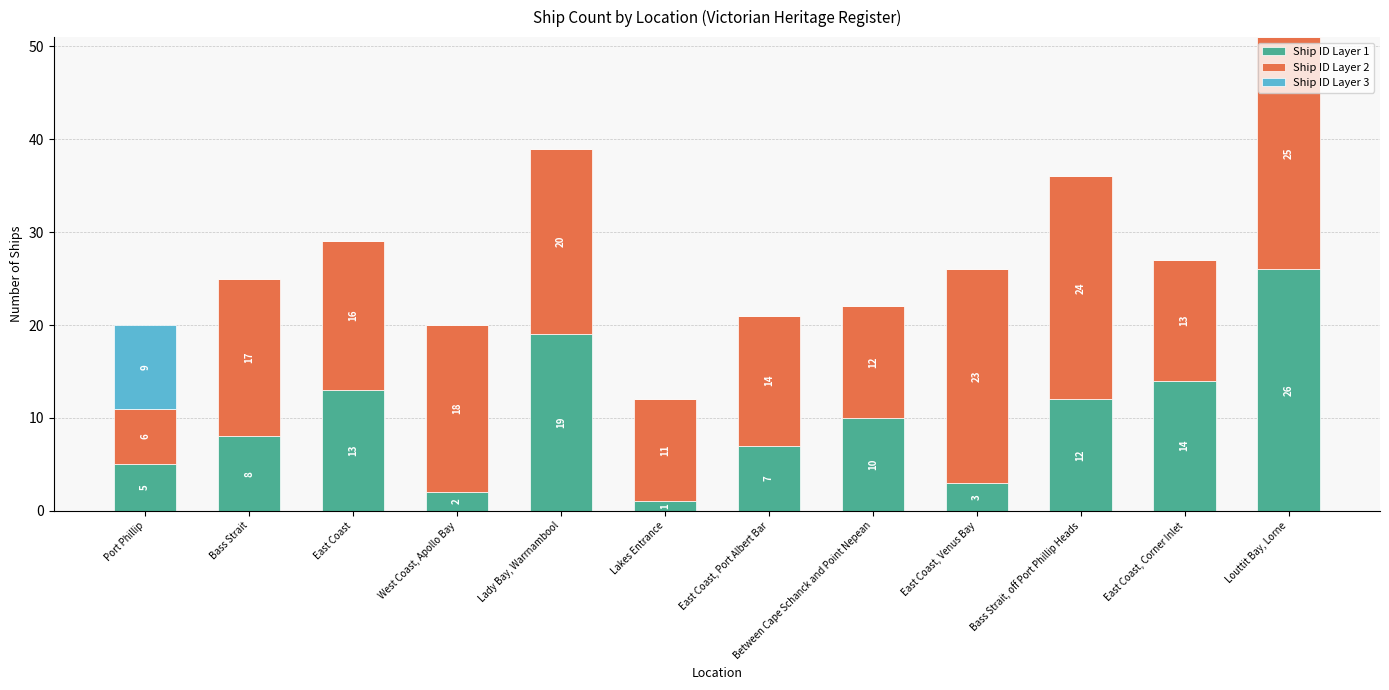

What is the total value across all series at Between Cape Schanck and Point Nepean?

22